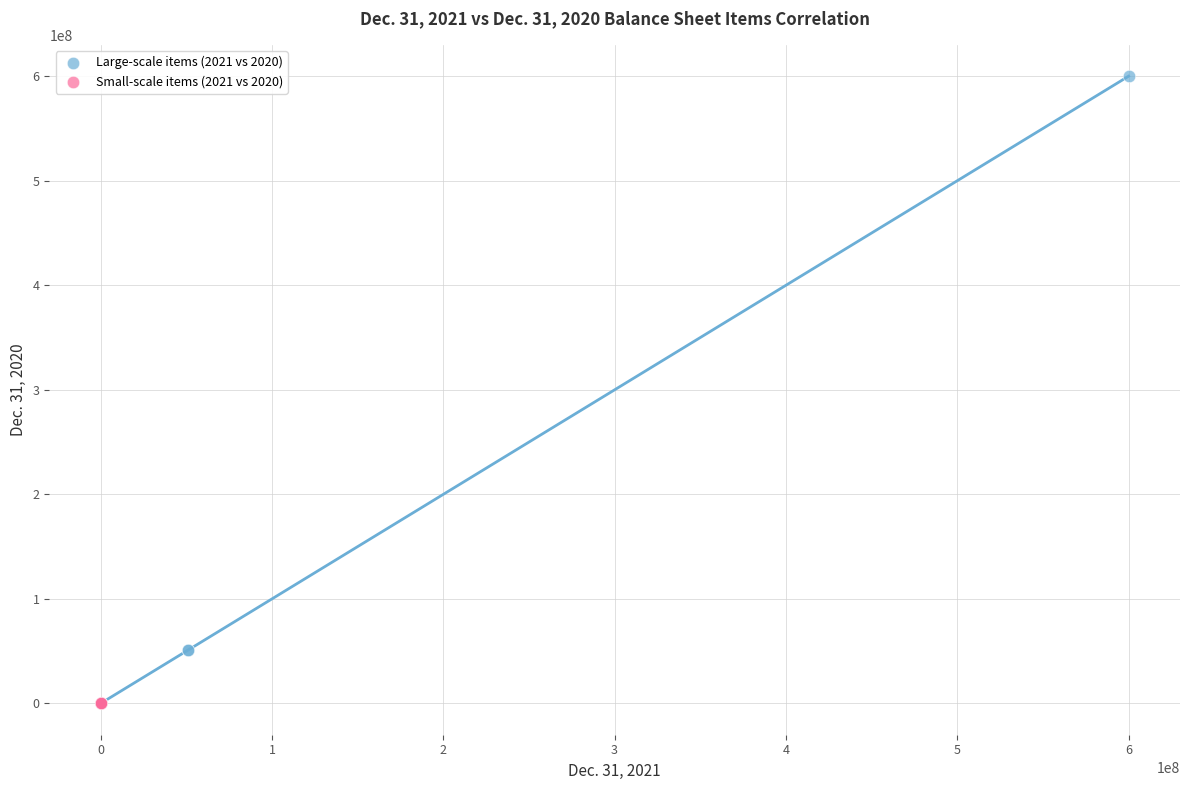

Which series contains the highest Y value?

Large-scale items (2021 vs 2020)